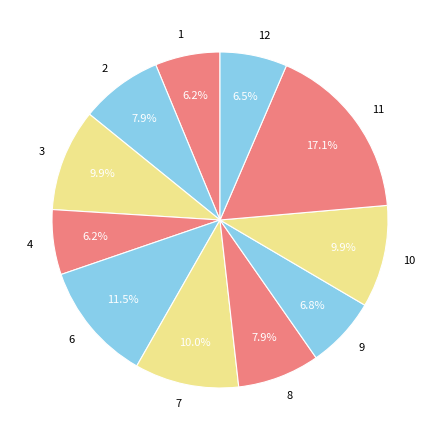

Which category has the biggest portion of the pie?

11